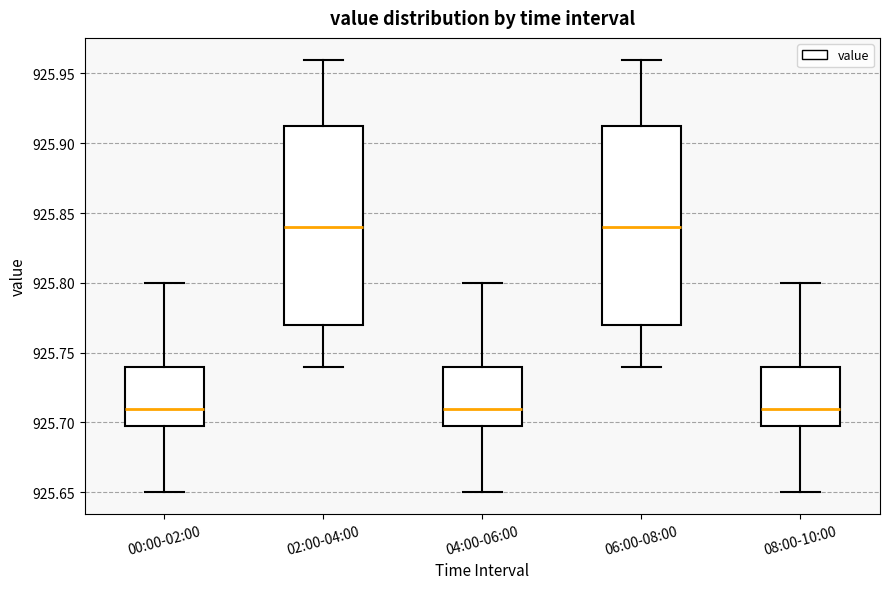

Reading left to right, read every box against the y-axis: the position of its median line, the range the box covers, and the ends of its whiskers. The values are not printed on the chart, so give them approximately, as read against the axis.

00:00-02:00: median 925.710, box 925.700 to 925.740, whiskers 925.650 to 925.800
02:00-04:00: median 925.840, box 925.770 to 925.915, whiskers 925.740 to 925.960
04:00-06:00: median 925.710, box 925.700 to 925.740, whiskers 925.650 to 925.800
06:00-08:00: median 925.840, box 925.770 to 925.915, whiskers 925.740 to 925.960
08:00-10:00: median 925.710, box 925.700 to 925.740, whiskers 925.650 to 925.800